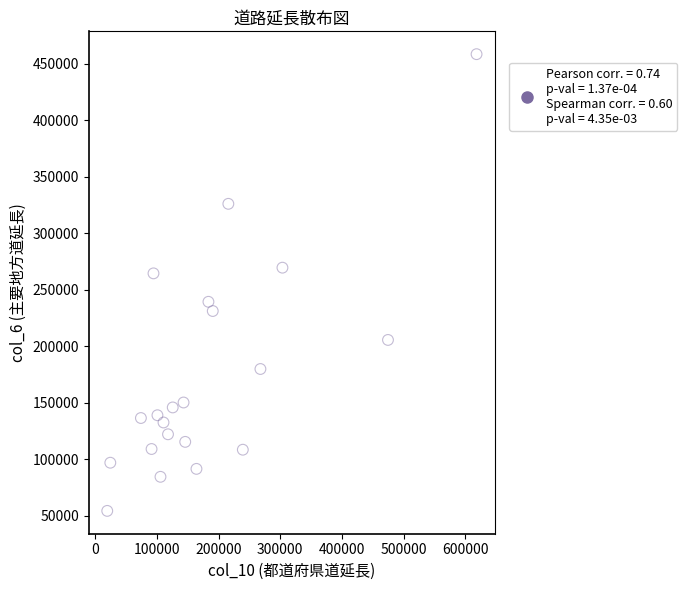

What is the range of X values (max minus min)?

598548